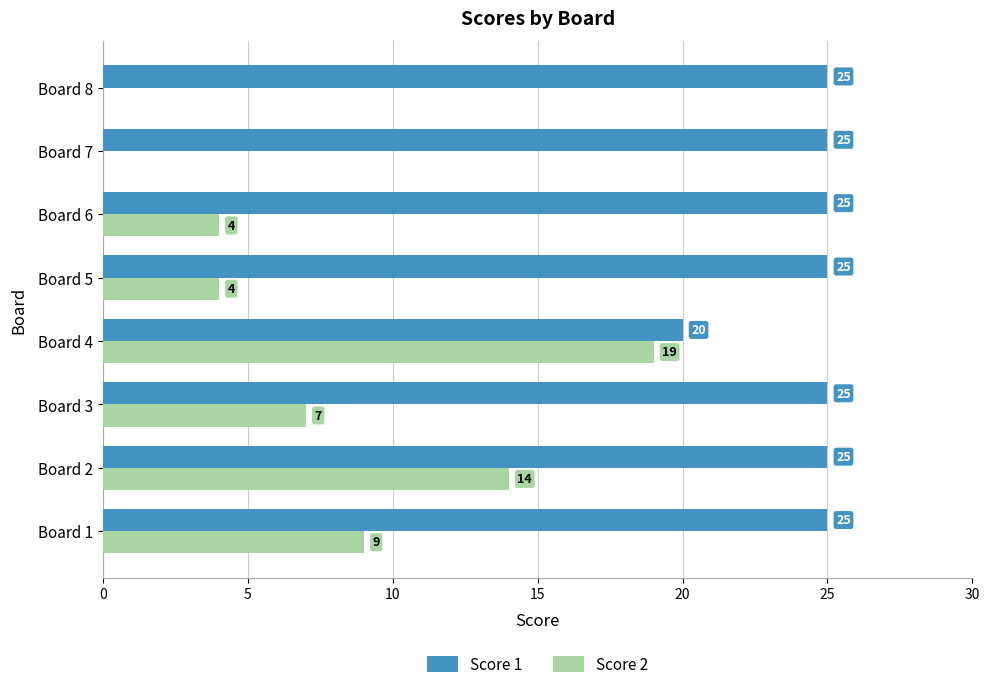

What is the total value across all series at Board 8?

25